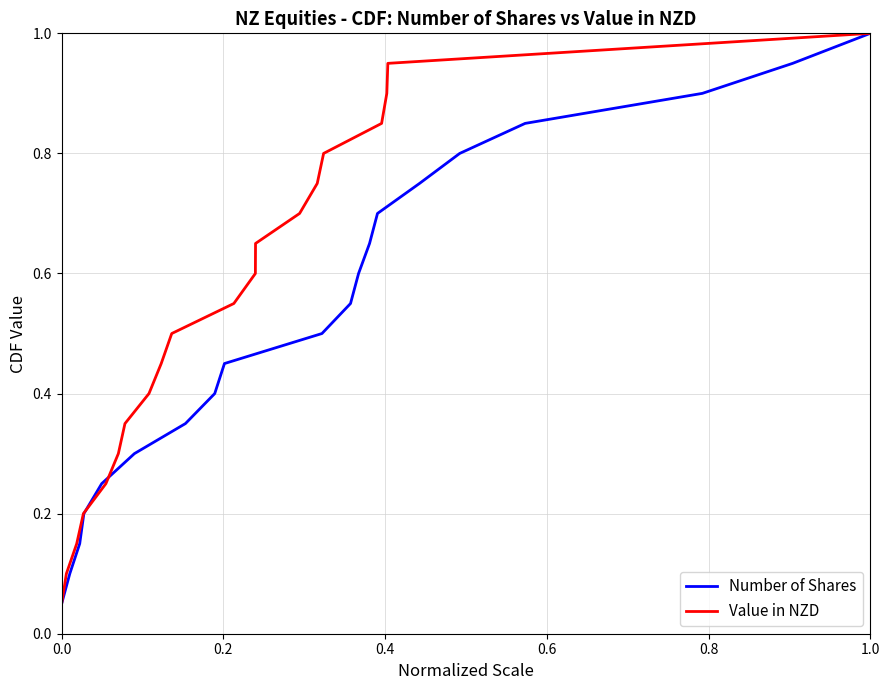

Which category has the highest value in the Number of Shares series?

1.0